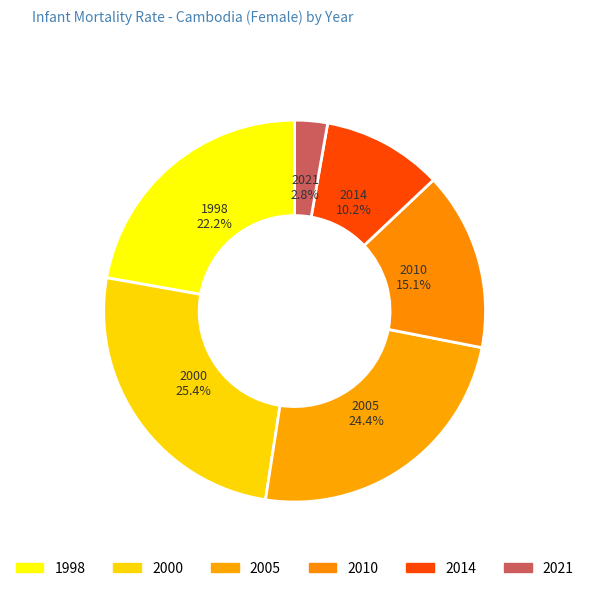

Is there a majority slice in this chart?

No